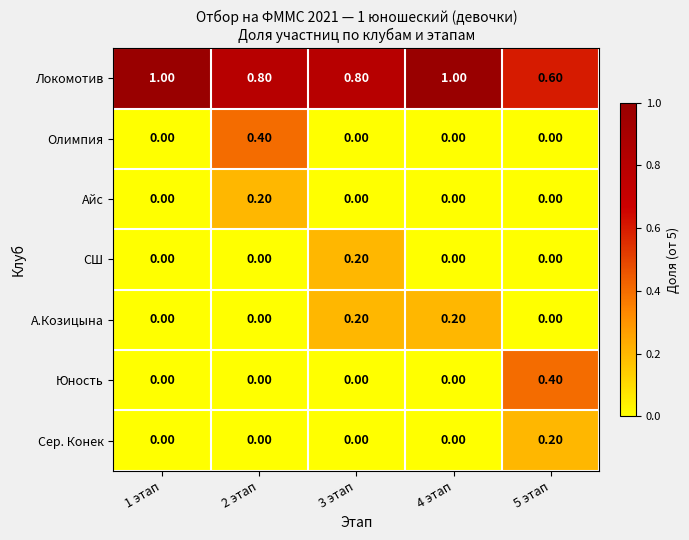

What is the spread (max minus min) of values at 5 этап?

0.6